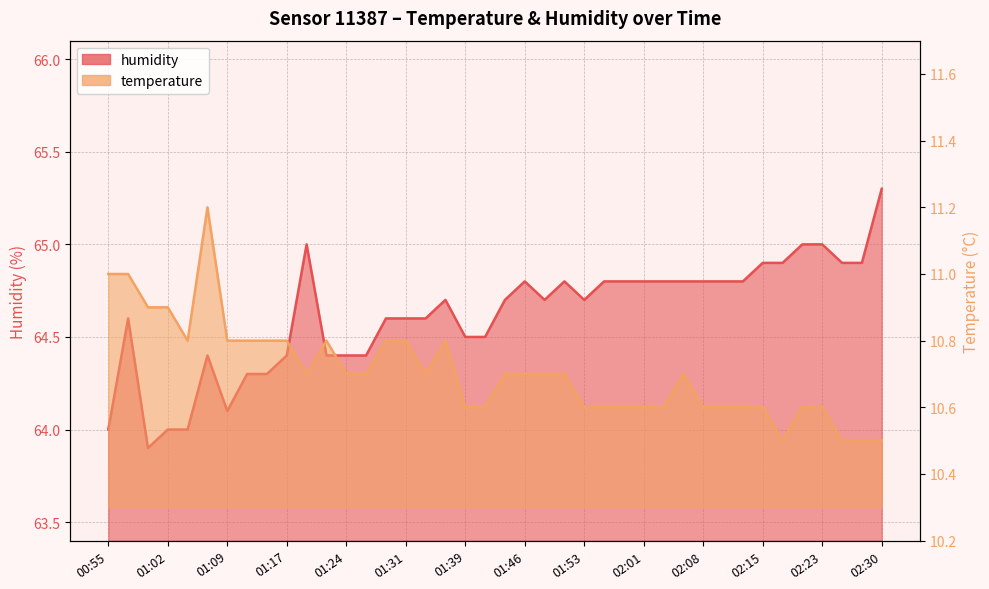

Reading left to right, list all the values displayed in this chart.

temperature: 11.0	11.0	10.9	10.9	10.8	11.2	10.8	10.8	10.8	10.8	10.7	10.8	10.7	10.7	10.8	10.8	10.7	10.8	10.6	10.6	10.7	10.7	10.7	10.7	10.6	10.6	10.6	10.6	10.6	10.7	10.6	10.6	10.6	10.6	10.5	10.6	10.6	10.5	10.5	10.5
humidity: 64.0	64.6	63.9	64.0	64.0	64.4	64.1	64.3	64.3	64.4	65.0	64.4	64.4	64.4	64.6	64.6	64.6	64.7	64.5	64.5	64.7	64.8	64.7	64.8	64.7	64.8	64.8	64.8	64.8	64.8	64.8	64.8	64.8	64.9	64.9	65.0	65.0	64.9	64.9	65.3